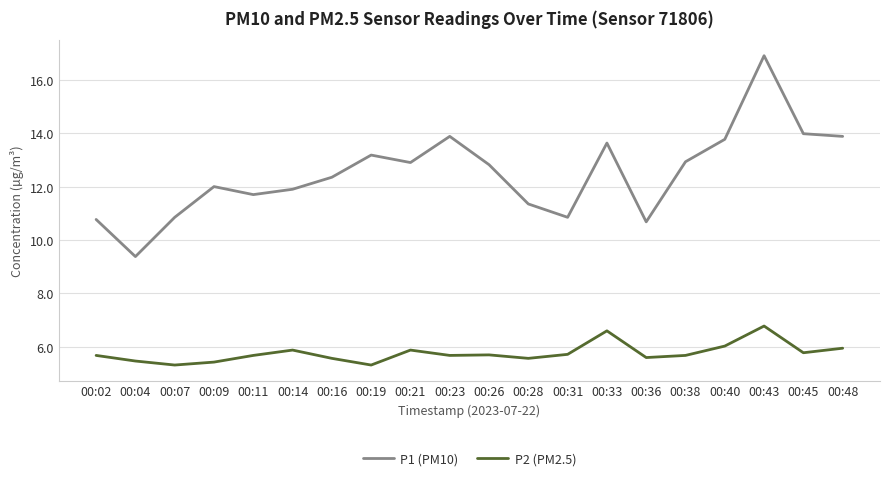

Which series changed the most between 00:31 and 00:33?

P1 (PM10)